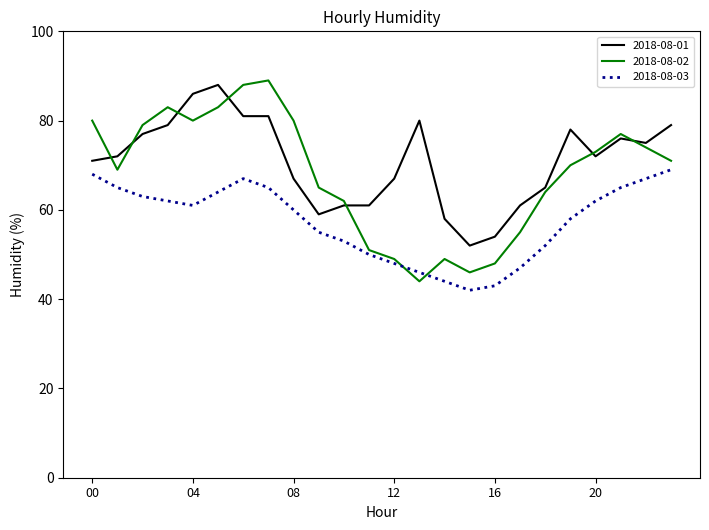

What is the lowest value of the 2018-08-01 series?

52